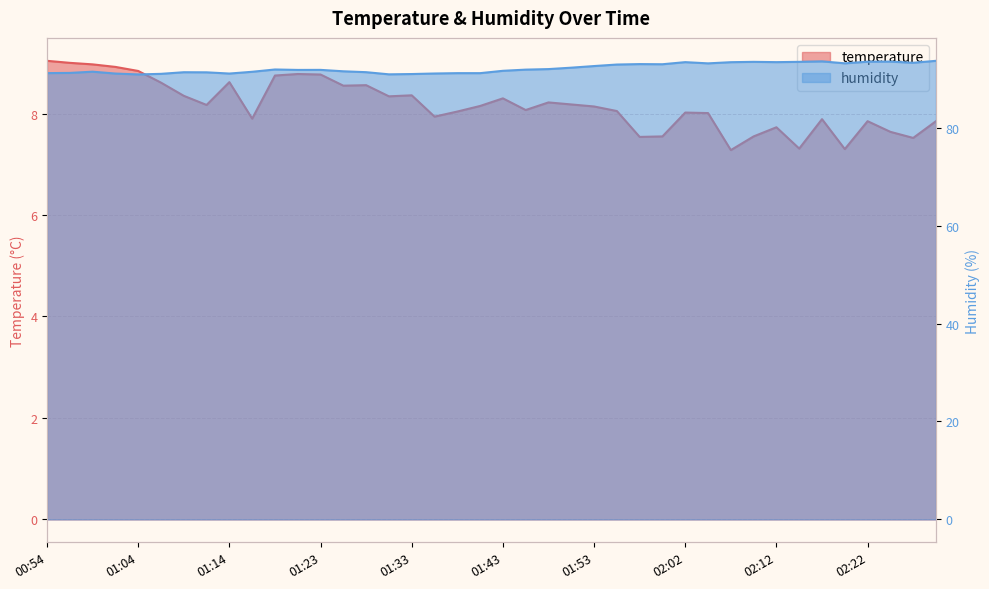

At 01:09, list the series in order from smallest to largest.

temperature, humidity